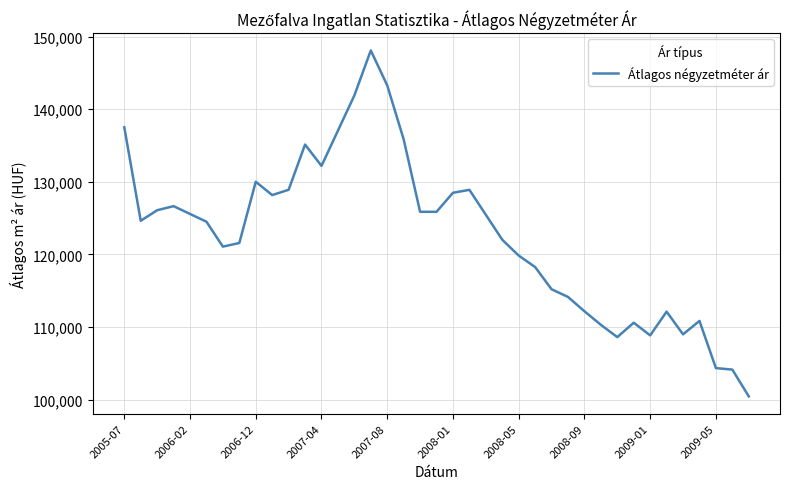

What is the greatest value displayed?

148083